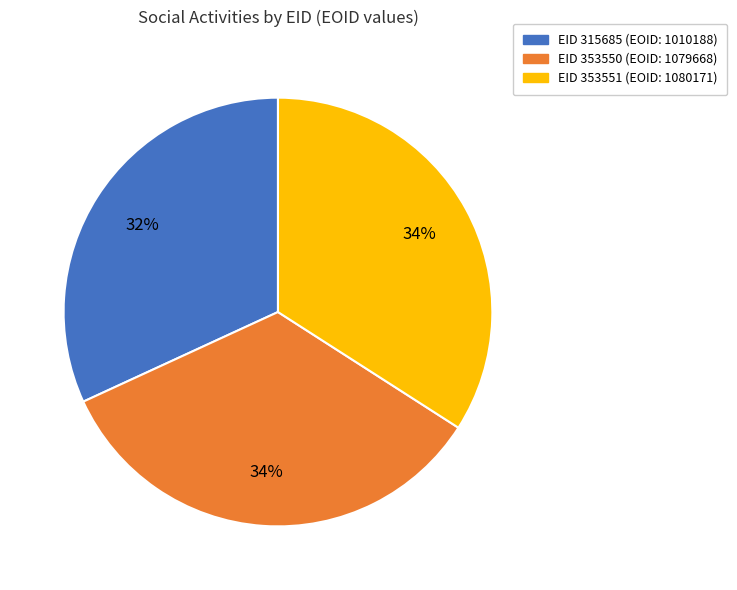

To the nearest percent, what is the average slice percentage?

33%